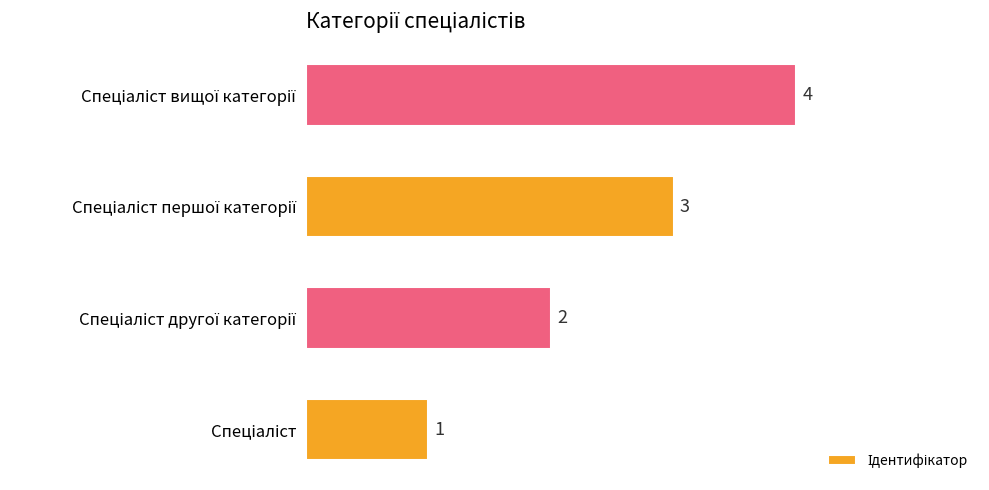

What is the difference between the maximum and minimum values?

3